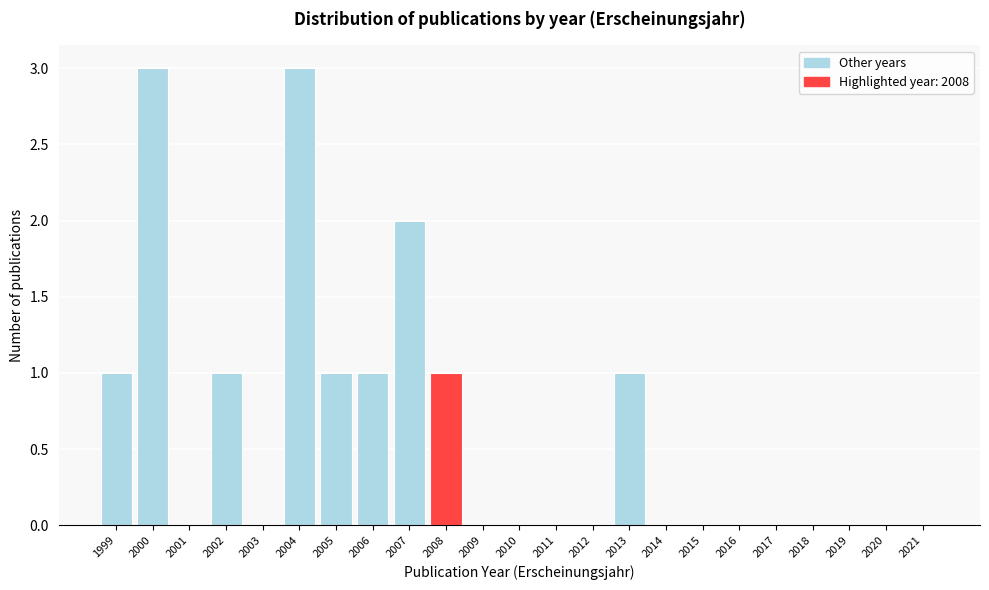

Reading right to left, what are all the values shown in this chart?

2021=0	2020=0	2019=0	2018=0	2017=0	2016=0	2015=0	2014=0	2013=1	2012=0	2011=0	2010=0	2009=0	2008=1	2007=2	2006=1	2005=1	2004=3	2003=0	2002=1	2001=0	2000=3	1999=1